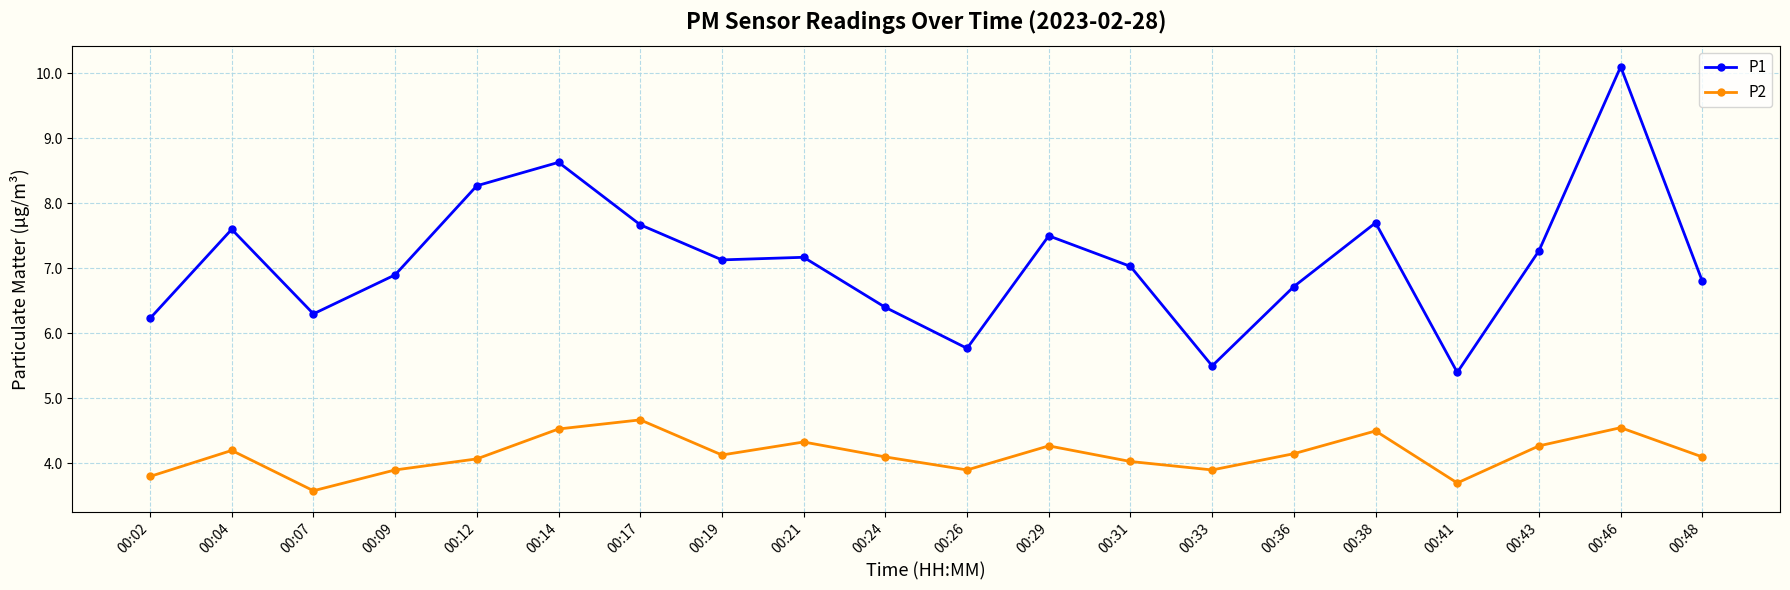

List the series in order of their peak value, highest first.

P1, P2